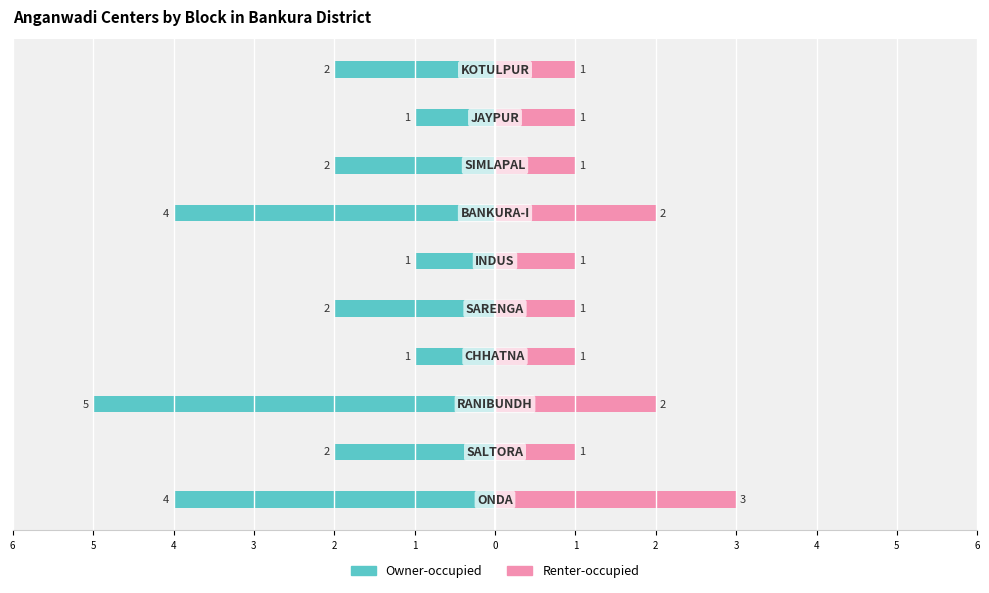

What is the spread (max minus min) of values at 5?

3